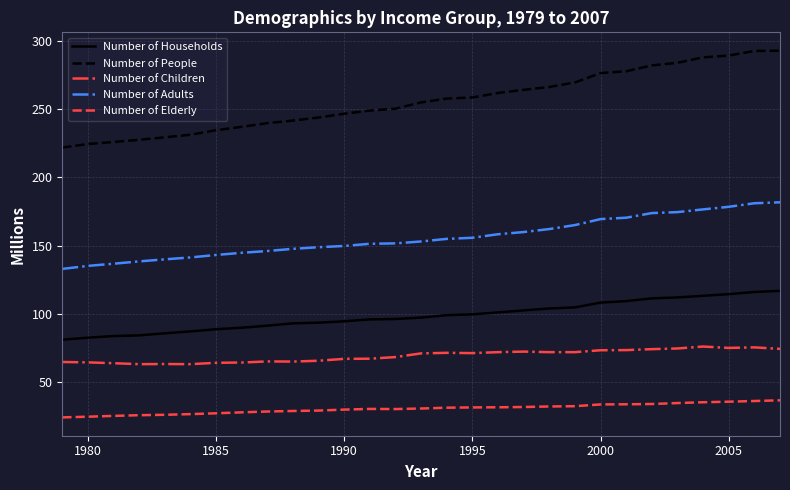

What is the minimum value for Number of People?

221.9